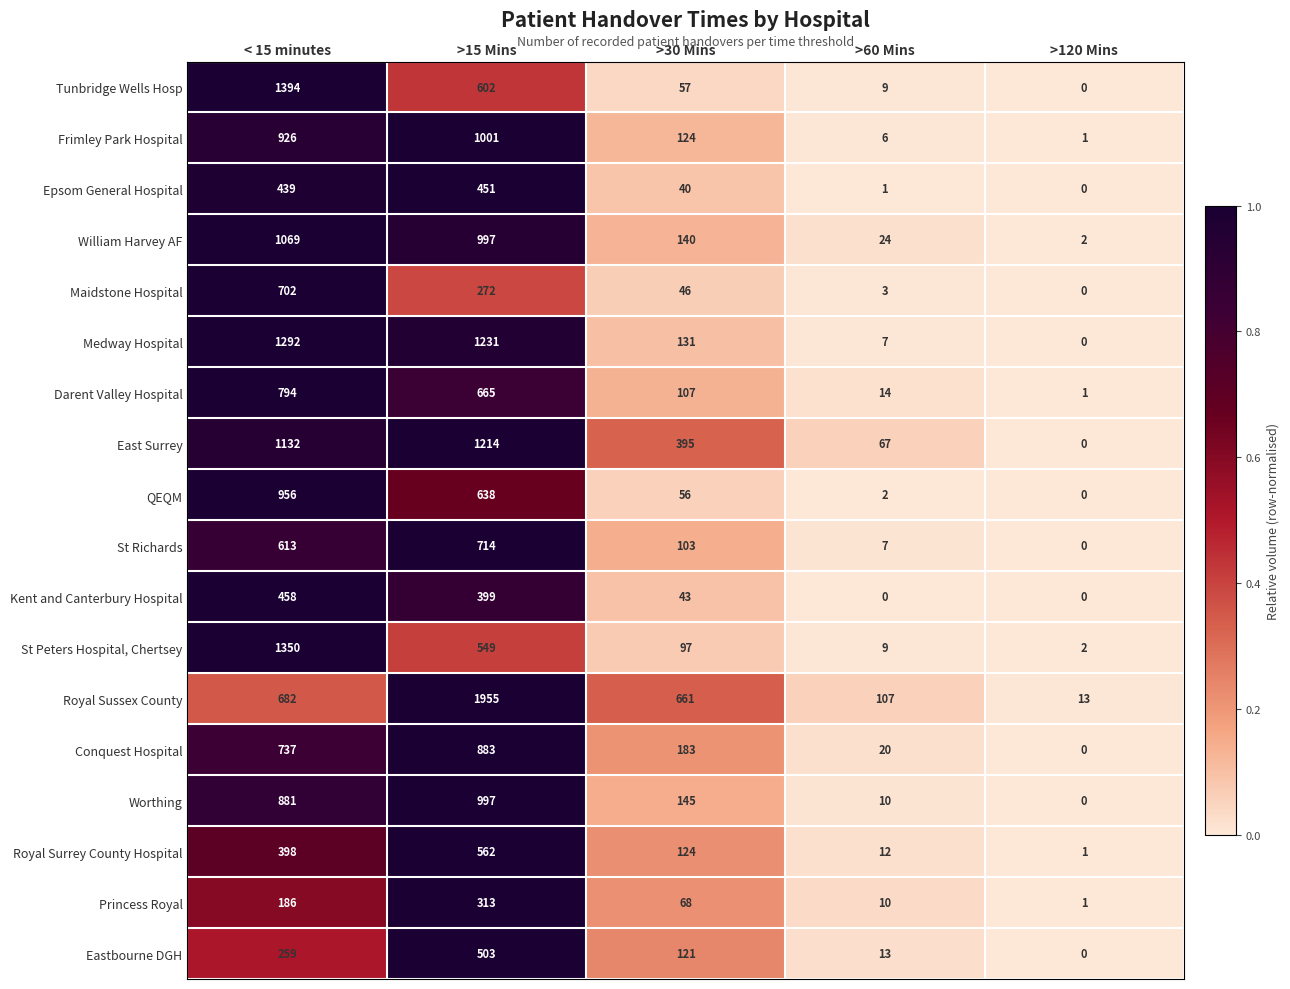

Read the St Richards value at >30 Mins.

103